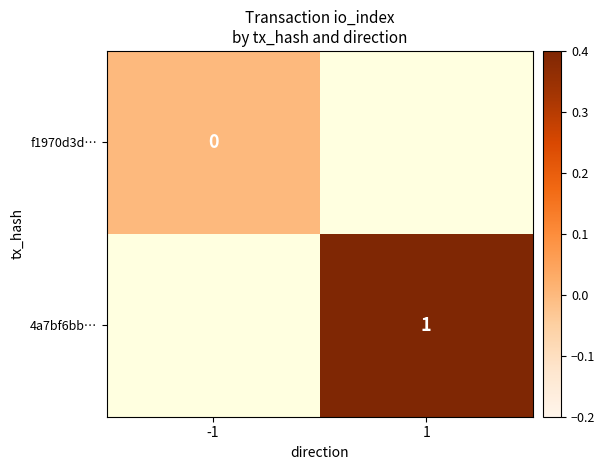

Is the value of f1970d3d… at -1 greater than the value of 4a7bf6bb… at 1?

No